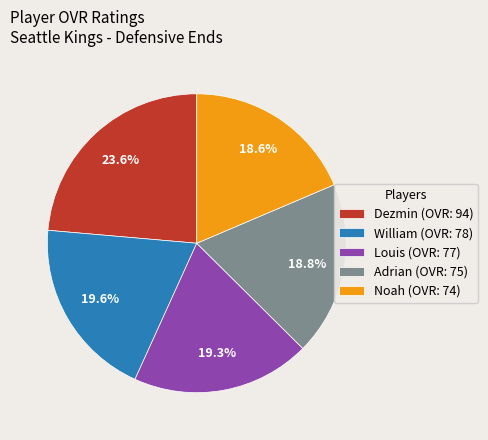

Do William and Dezmin together represent more than half of the pie?

No